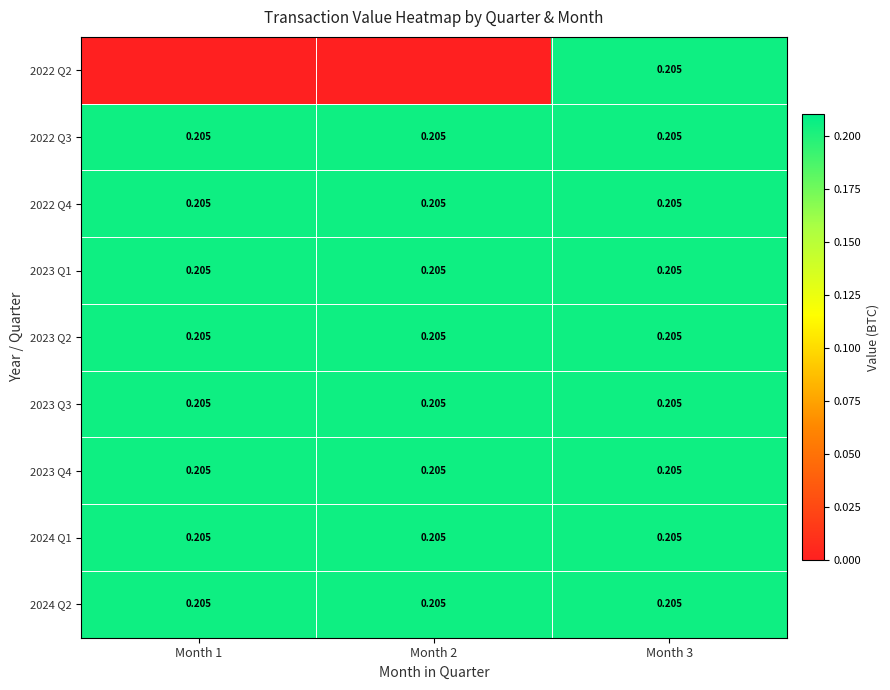

How many values in 2022 Q2 are above zero?

1